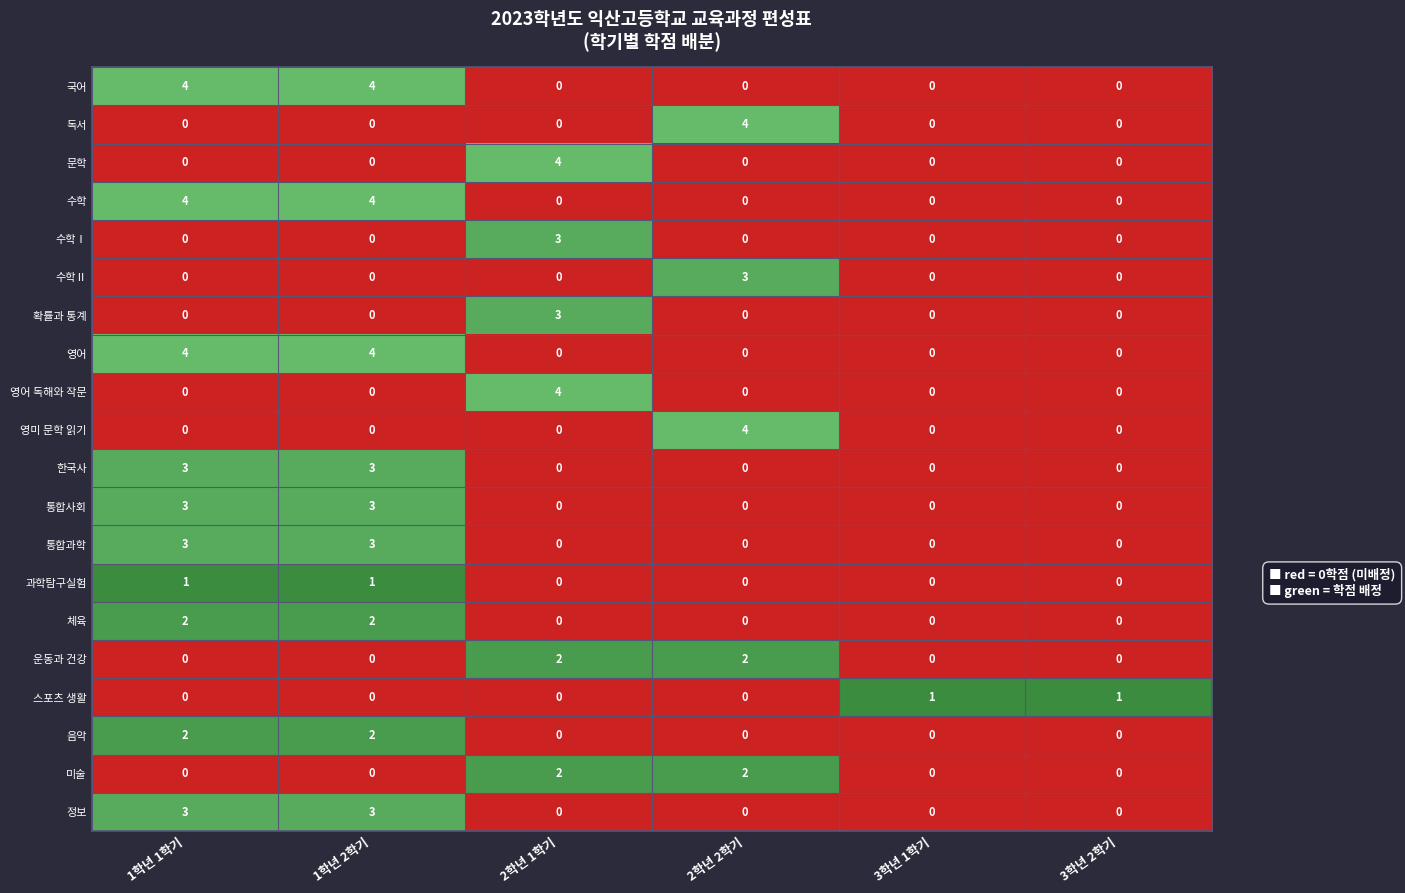

At how many categories does at least one series exceed 3?

4